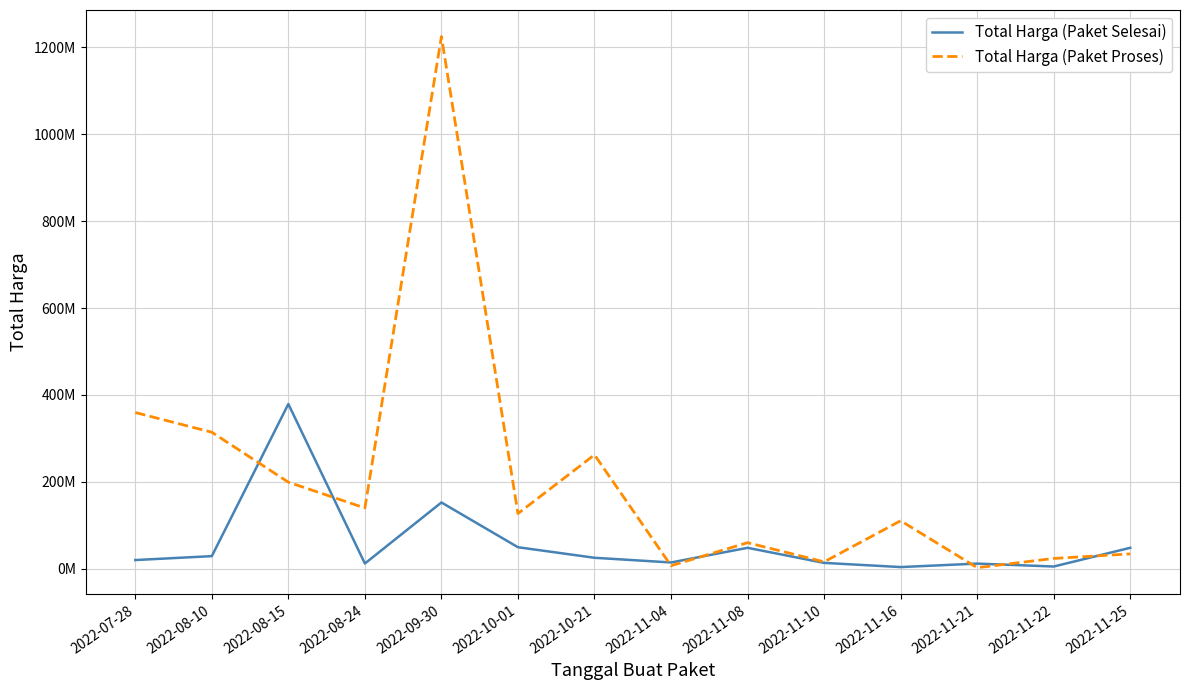

After their last crossing, which series has the higher values: Total Harga (Paket Selesai) or Total Harga (Paket Proses)?

Total Harga (Paket Selesai)